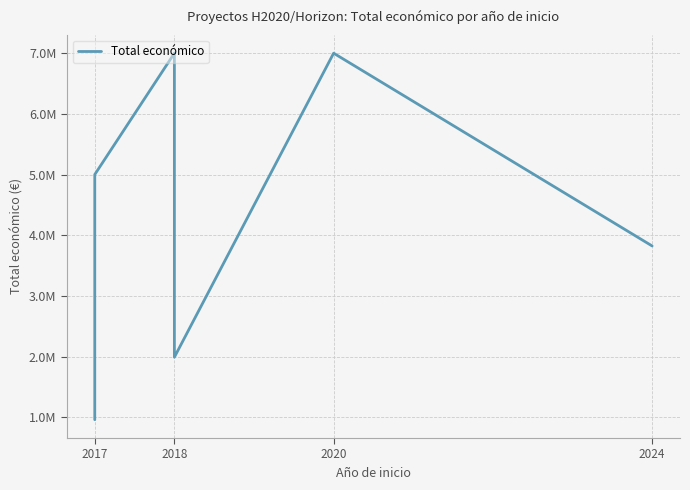

How many values are below 4091526?

3